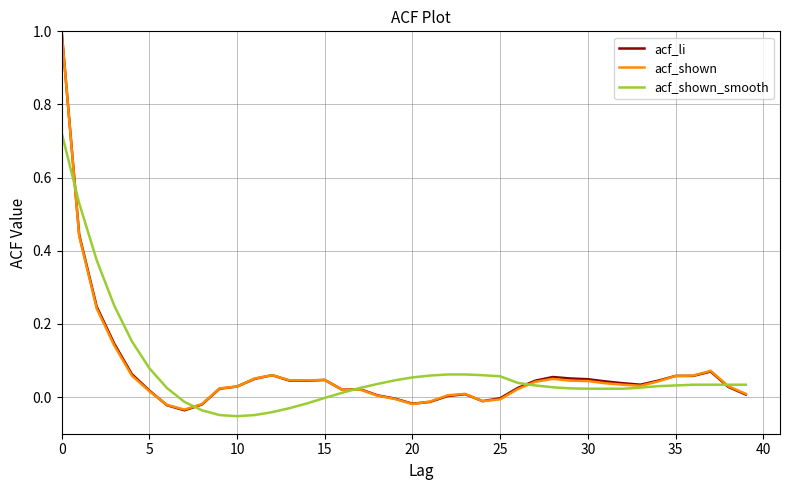

What is the difference between the maximum and second lowest values in the acf_li series?

1.0